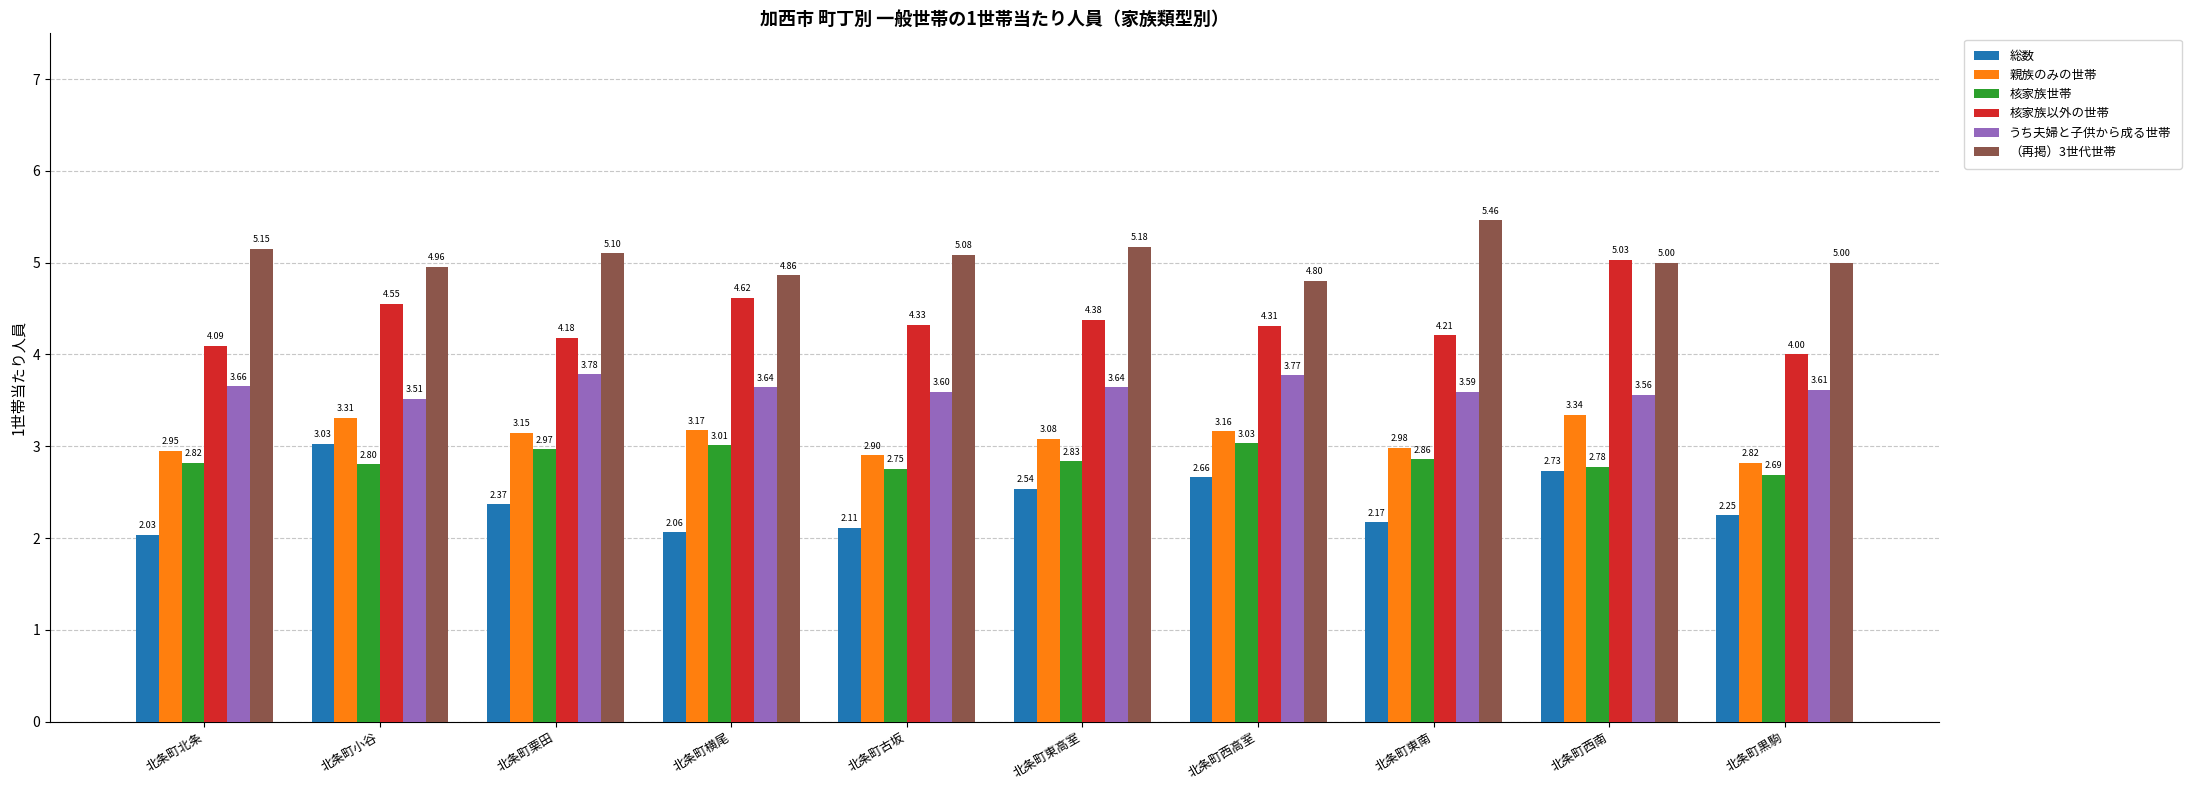

True or false: うち夫婦と子供から成る世帯 has a value of 6.0 at 北条町東南.

False